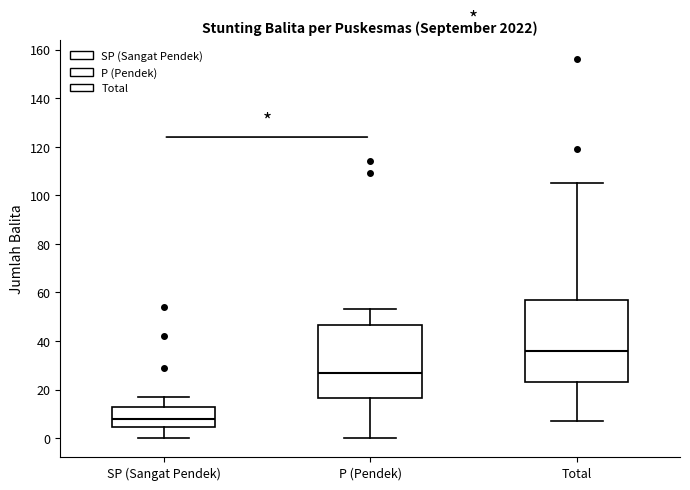

Reading left to right, transcribe this box plot: for each box, give where its median line is, the range the box spans, and where its two whiskers end, as read against the y-axis. The values are not printed on the chart, so give them approximately, as read against the axis.

SP (Sangat Pendek): median 8, box 4 to 14, whiskers 0 to 18
P (Pendek): median 28, box 16 to 46, whiskers 0 to 54
Total: median 36, box 24 to 58, whiskers 8 to 106